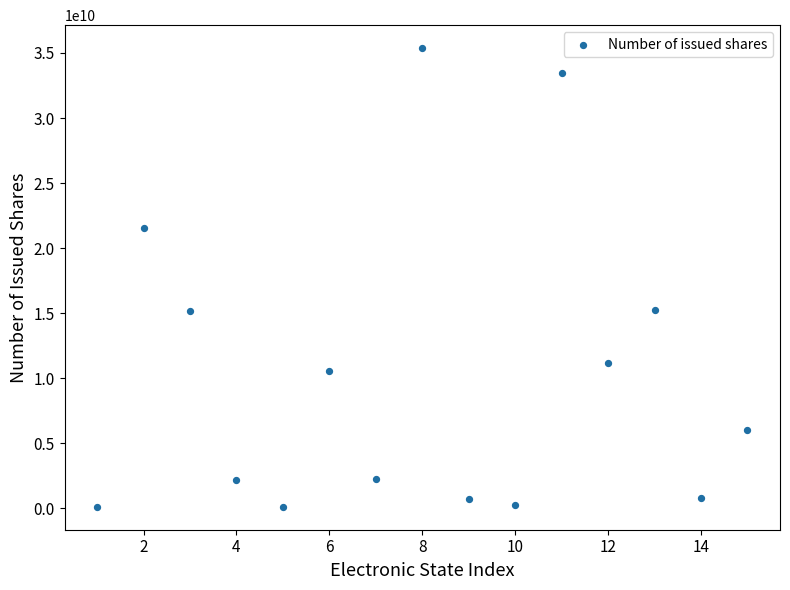

What is the range of X values (max minus min)?

14